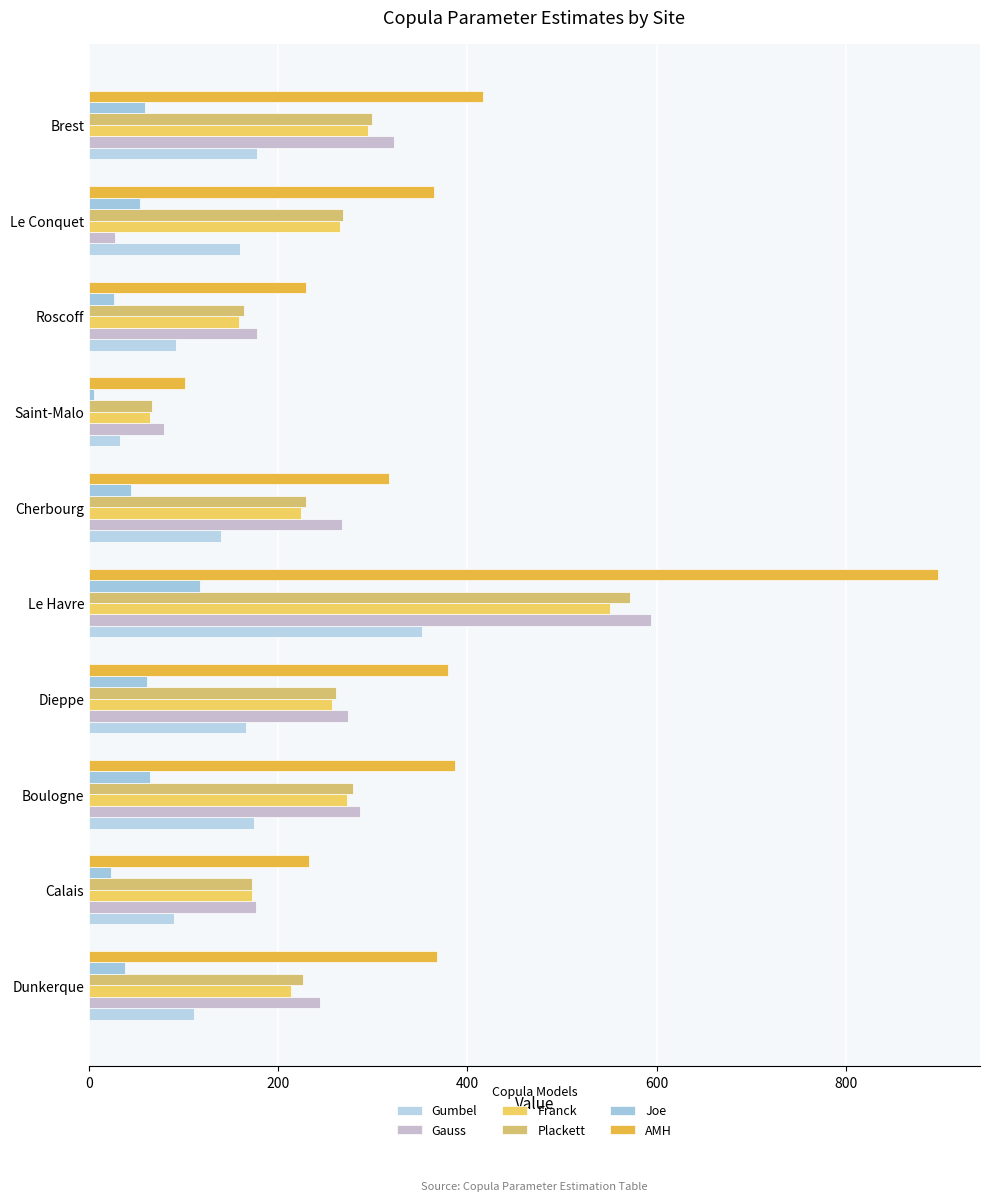

Reading right to left, list all the values displayed in this chart.

Gumbel: 178	160	92	33	140	352	166	174	90	111
Gauss: 322	28	178	79	267	594	274	287	177	244
Franck: 295	265	159	65	224	551	257	273	172	214
Plackett: 299	268	164	67	229	572	261	279	172	226
Joe: 59	54	26	5	44	117	61	64	23	38
AMH: 417	365	229	102	317	897	379	387	233	368